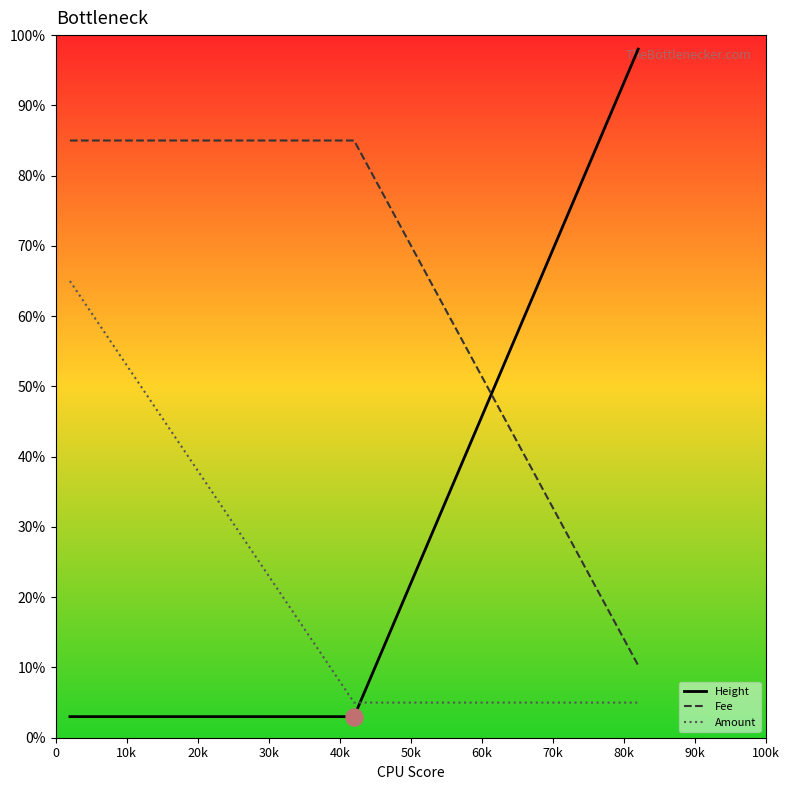

What are all the series names shown in the legend?

Height, Fee, Amount